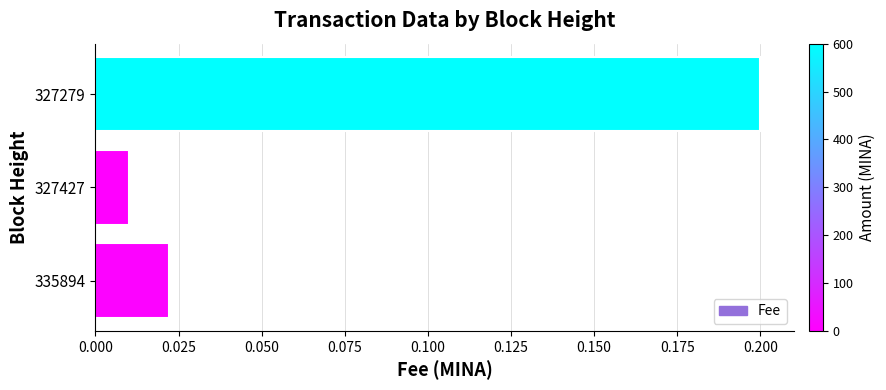

At which label is the value closest to 0?

327427